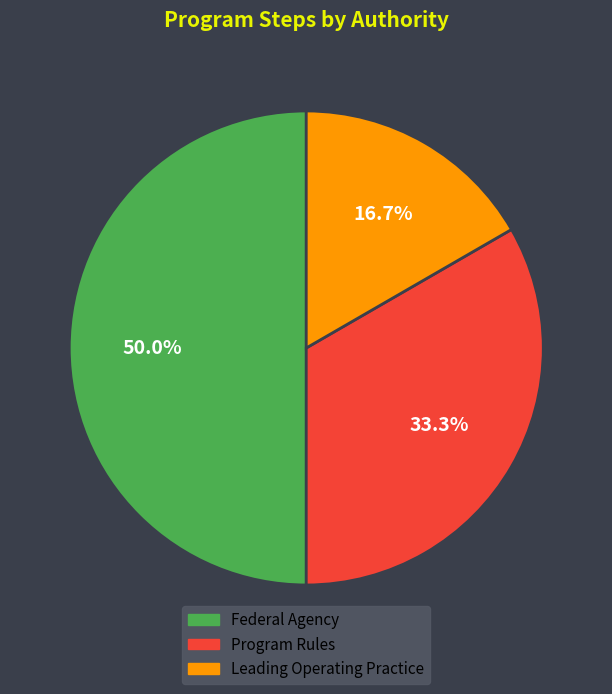

Does Program Rules account for over 50% of the chart?

No